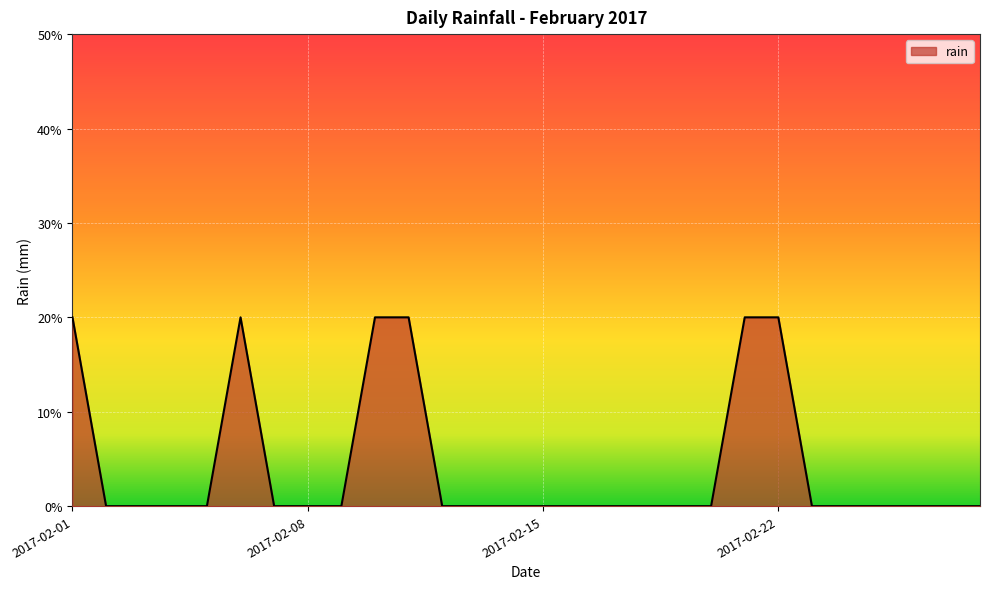

Does the chart display data point markers on the line(s)?

No